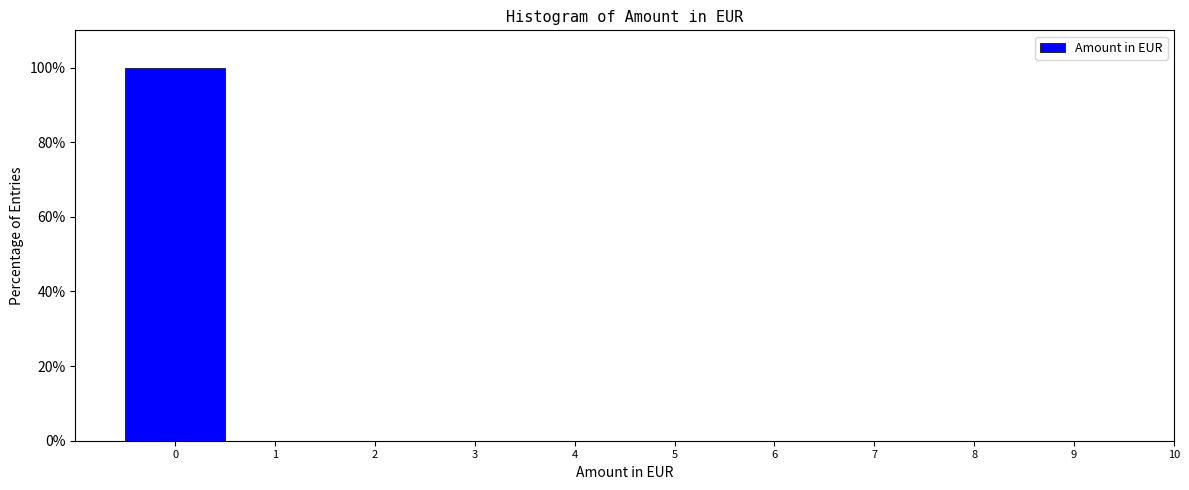

Reading left to right, transcribe this chart: for each bar, give the range it covers on the x-axis and its height. The values are not printed on the chart, so give them approximately, as read against the axis.

-0.5 to 0.5: 100
0.5 to 1.5: 0
1.5 to 2.5: 0
2.5 to 3.5: 0
3.5 to 4.5: 0
4.5 to 5.5: 0
5.5 to 6.5: 0
6.5 to 7.5: 0
7.5 to 8.5: 0
8.5 to 9.5: 0